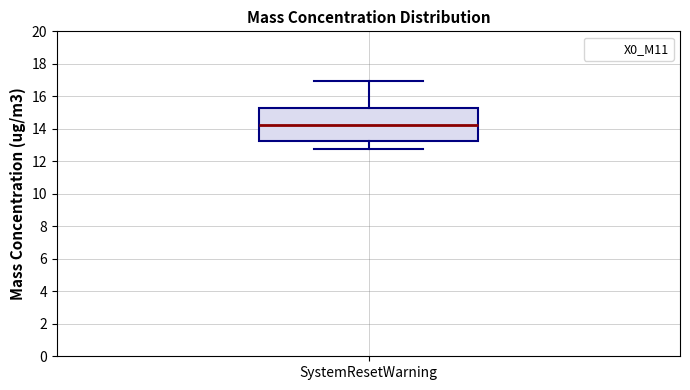

Read this box plot against the y-axis: the position of the median line, the range covered by the box, and the ends of both whiskers. The values are not printed on the chart, so give them approximately, as read against the axis.

median 14.2, box 13.2 to 15.2, whiskers 12.8 to 17.0